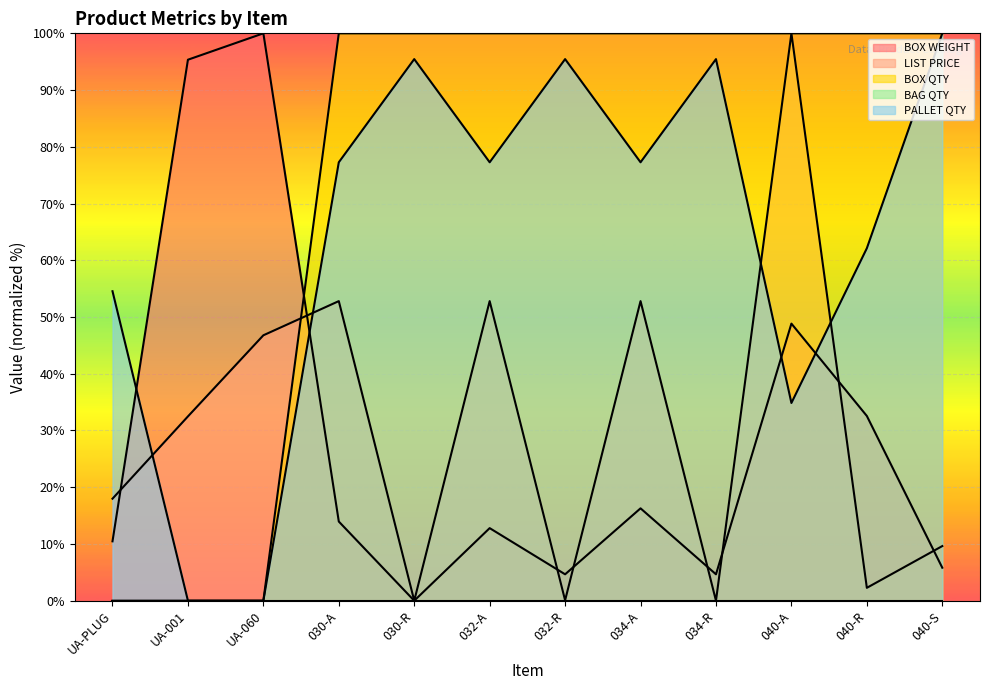

At which category is the sum across all series the highest?

040-A